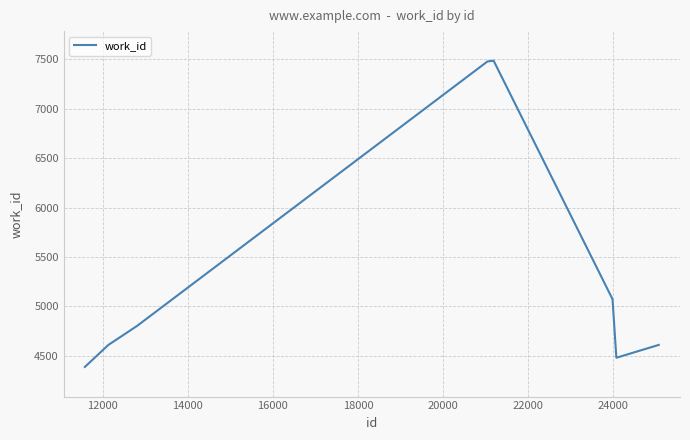

What is the average value?

5789